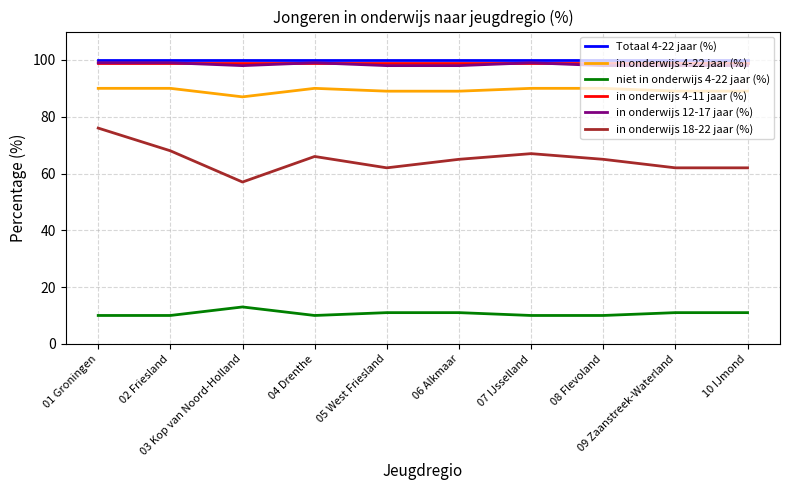

Is the value of in onderwijs 12-17 jaar (%) at 05 West Friesland greater than the value of in onderwijs 4-22 jaar (%) at 06 Alkmaar?

Yes